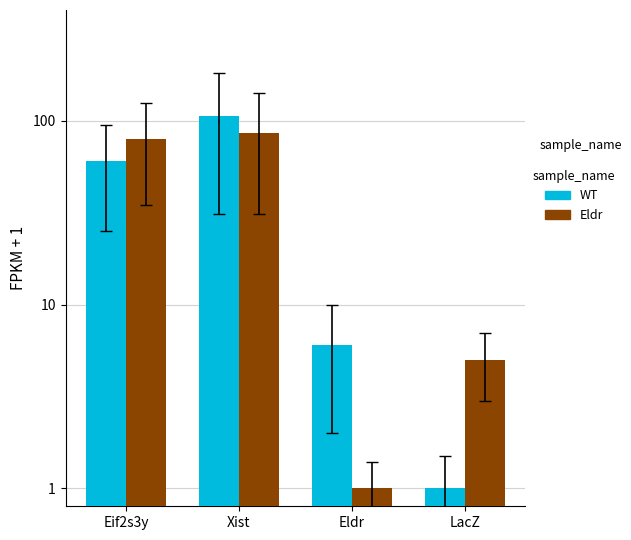

List the series in order of their overall mean, highest first.

WT, Eldr